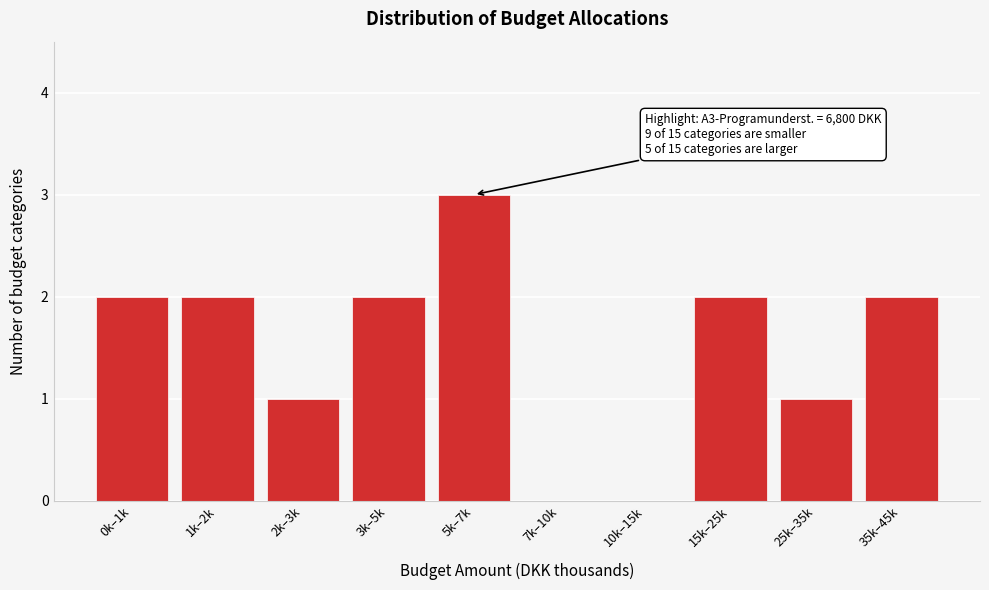

Reading right to left, list all the values displayed in this chart.

35k–45k=2	25k–35k=1	15k–25k=2	10k–15k=0	7k–10k=0	5k–7k=3	3k–5k=2	2k–3k=1	1k–2k=2	0k–1k=2